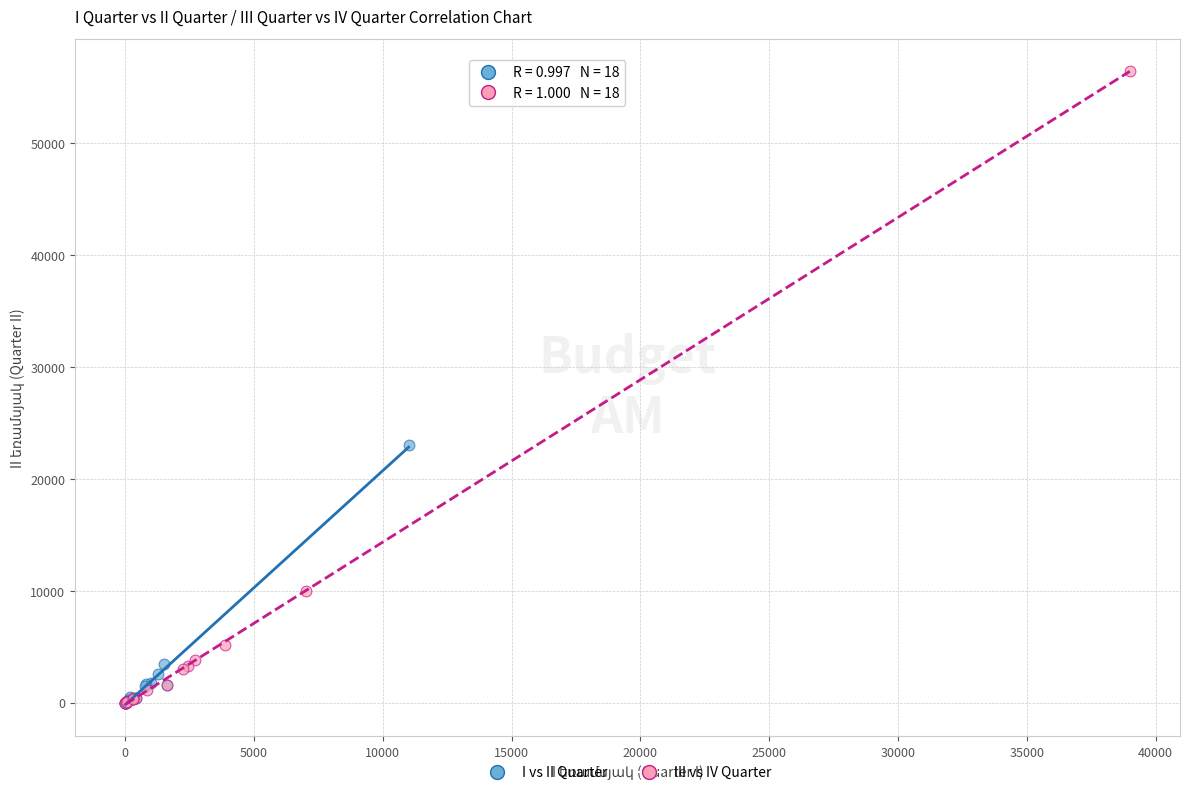

Which series reaches the maximum Y coordinate?

III vs IV Quarter